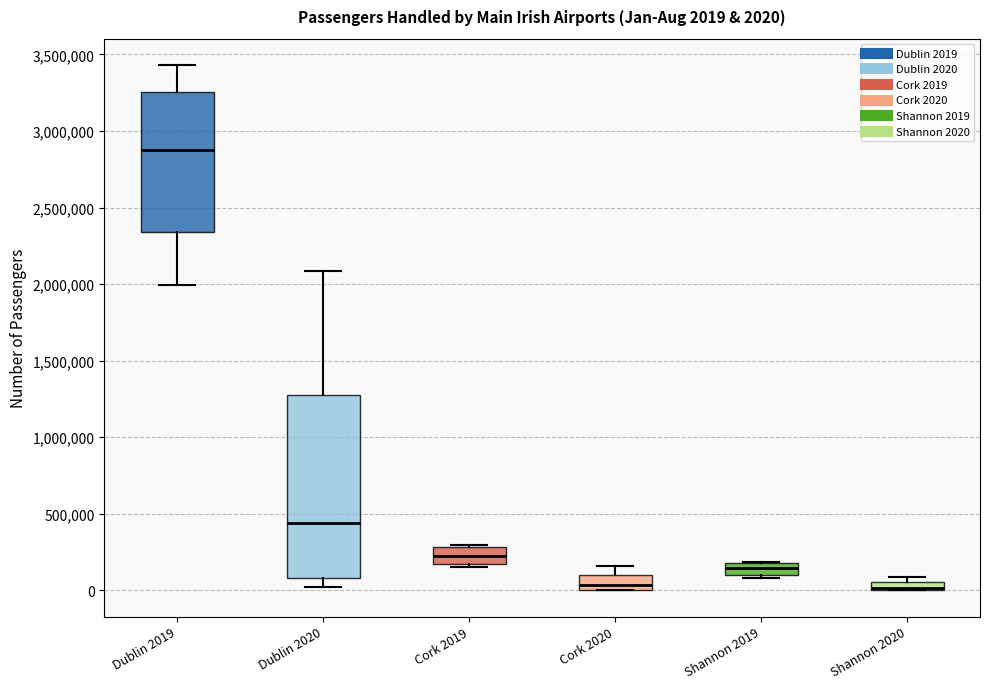

Which box is the tallest, from its lower edge to its upper edge?

Dublin 2020